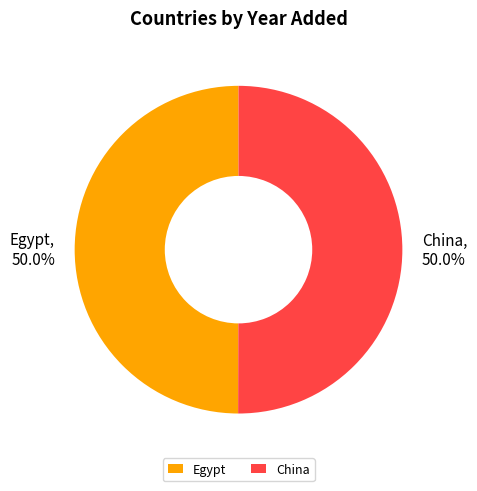

What is the ratio of the value at China to the value at Egypt?

1.0